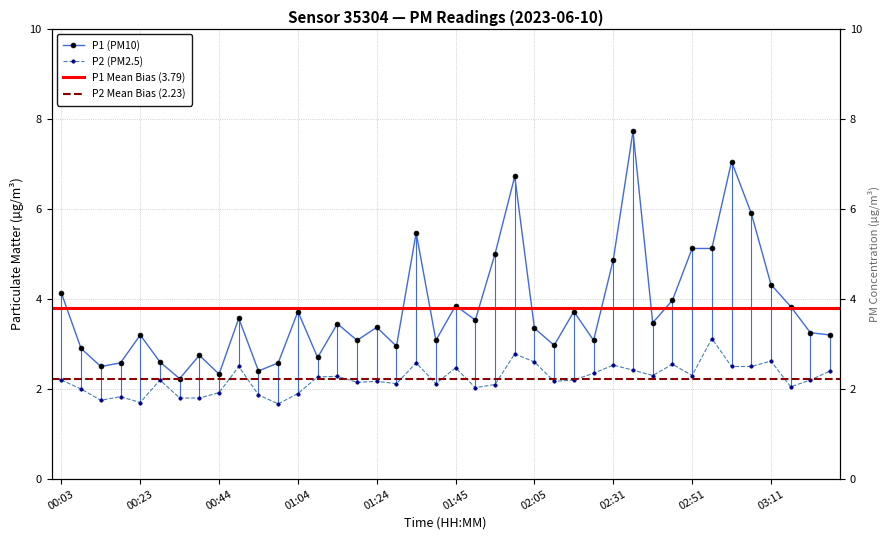

What is the spread (max minus min) of values at 03:06?

3.4